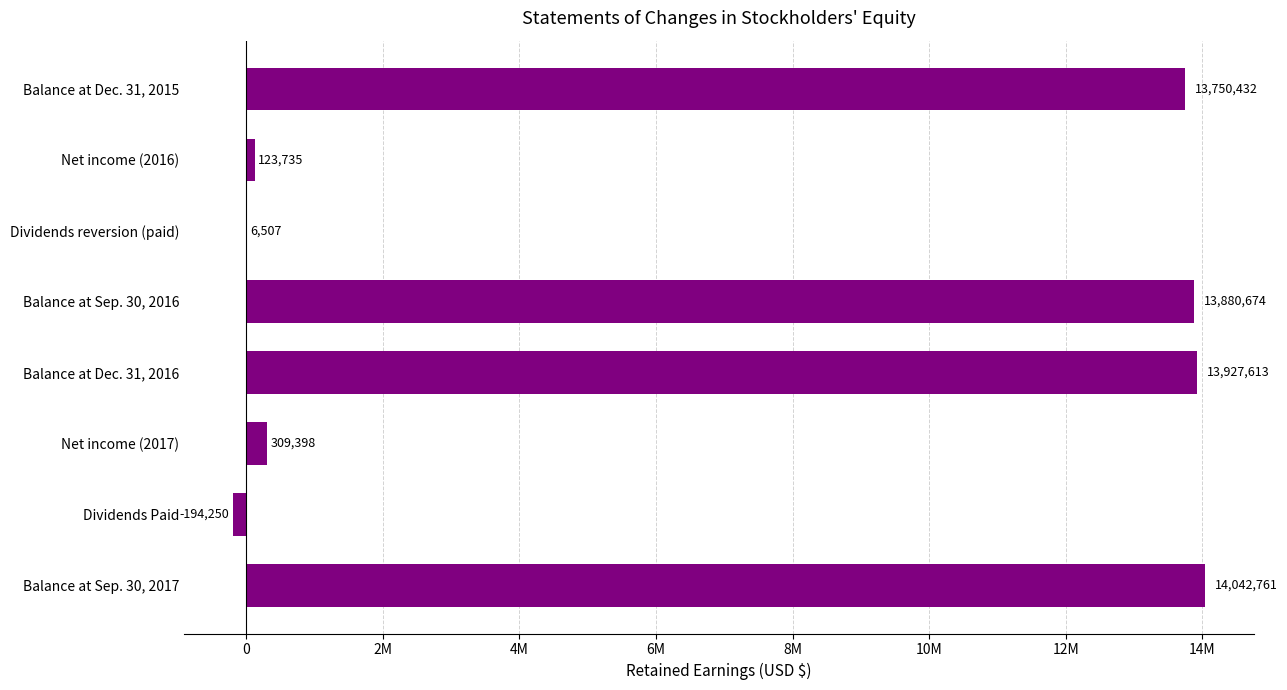

What is the smallest value displayed?

-194250